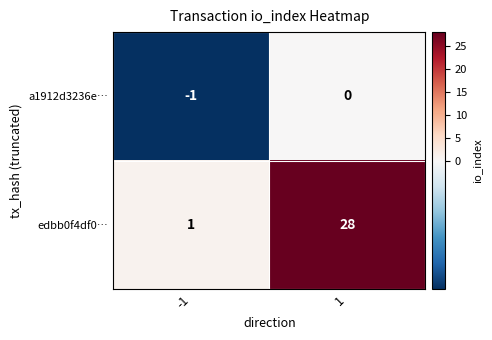

True or false: a1912d3236e… has a value of 0 at 1.

True